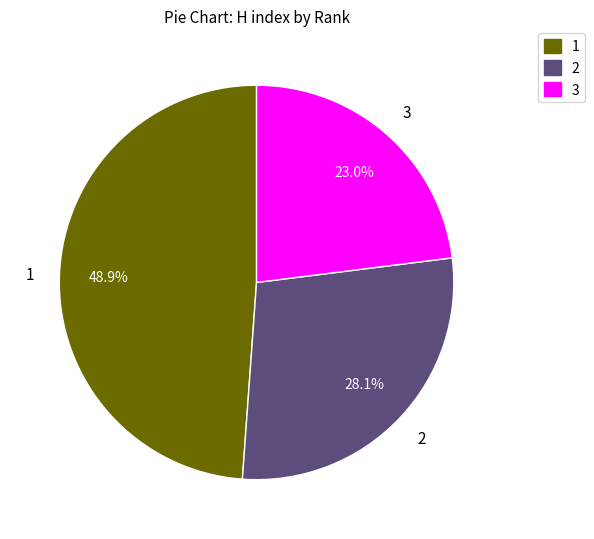

Do 2 and 1 together represent more than half of the pie?

Yes